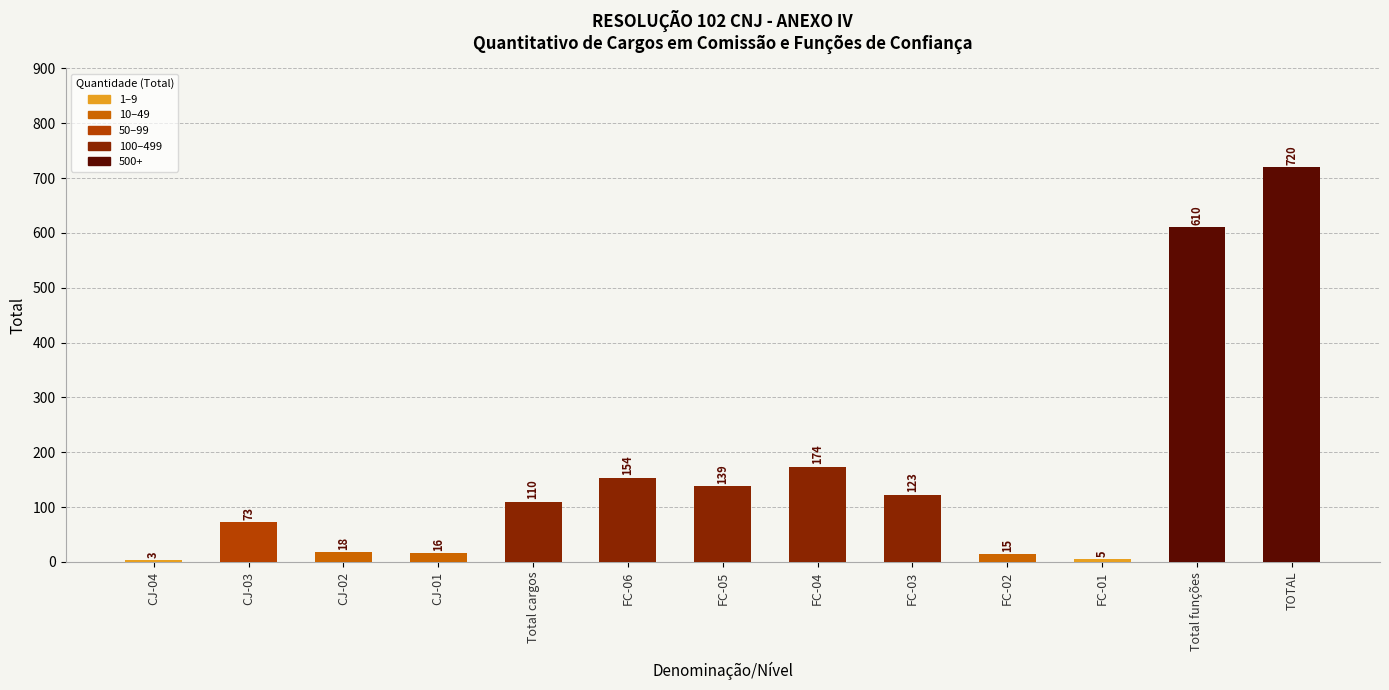

Does the chart contain any negative values?

No